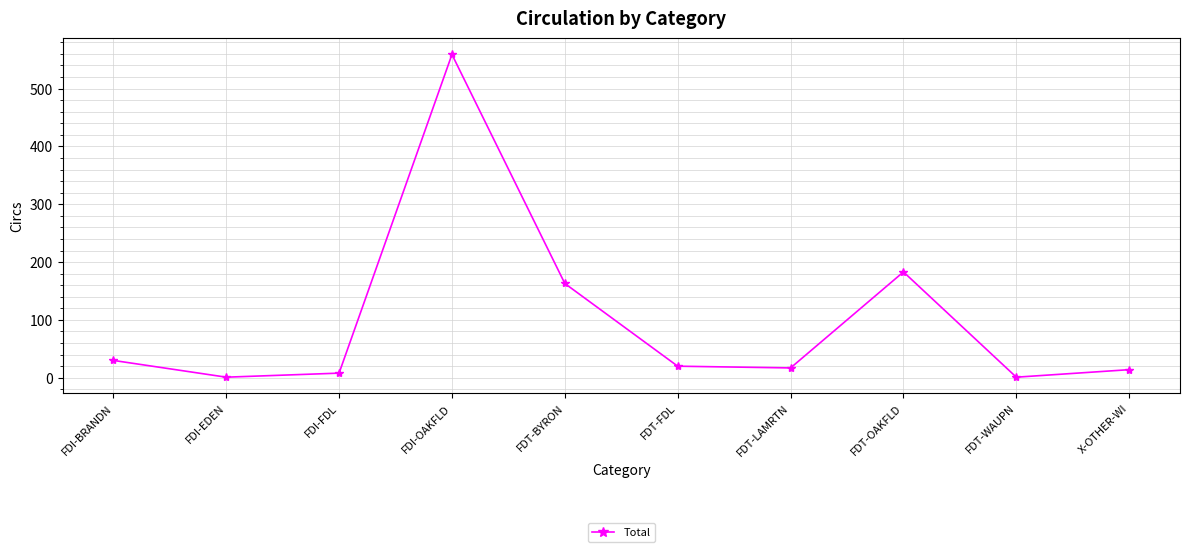

What is the label of the 1st point from the left?

FDI-BRANDN